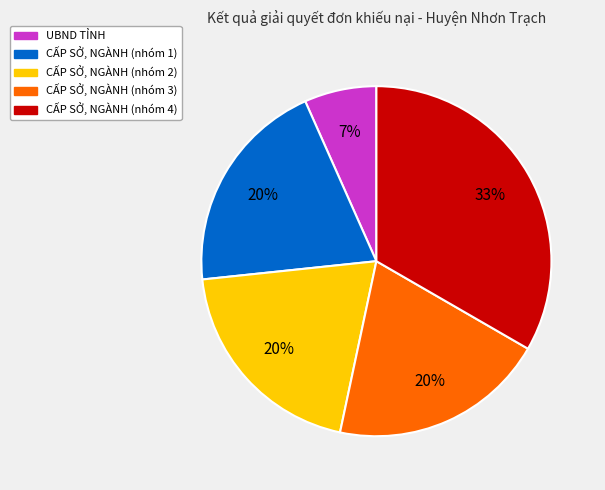

Does any single category account for the majority?

No